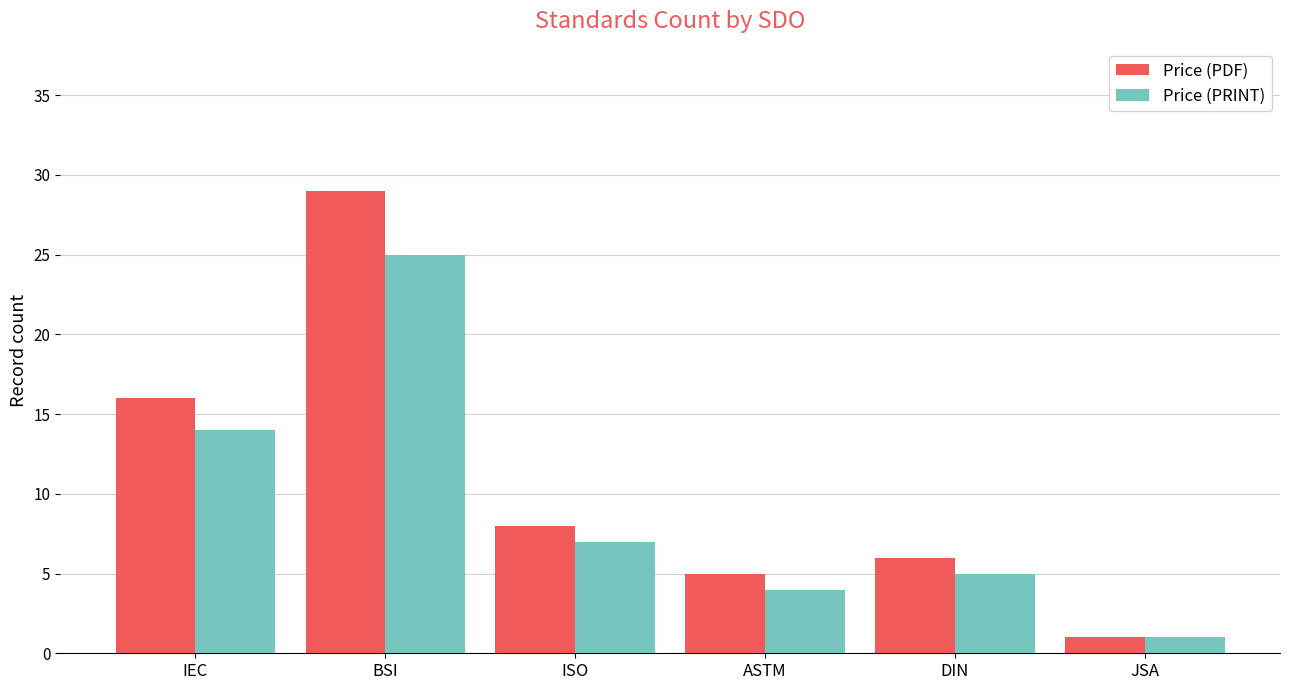

Is the value of Price (PRINT) at ASTM greater than the value of Price (PDF) at IEC?

No